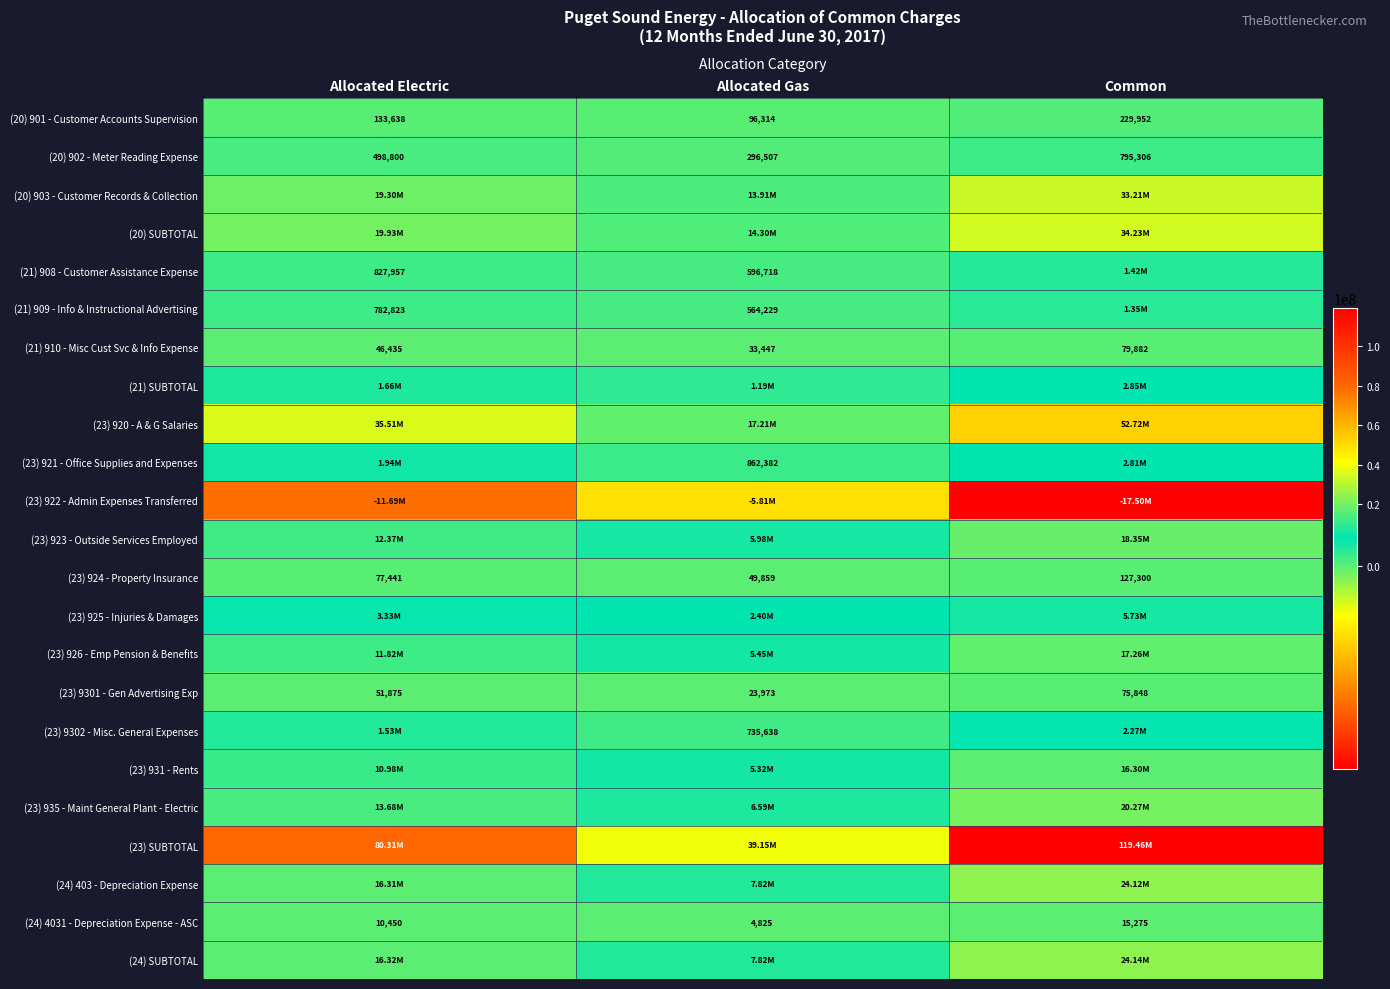

List the labels in order of (21) 910 - Misc Cust Svc & Info Expense value, largest first.

Common, Allocated Electric, Allocated Gas